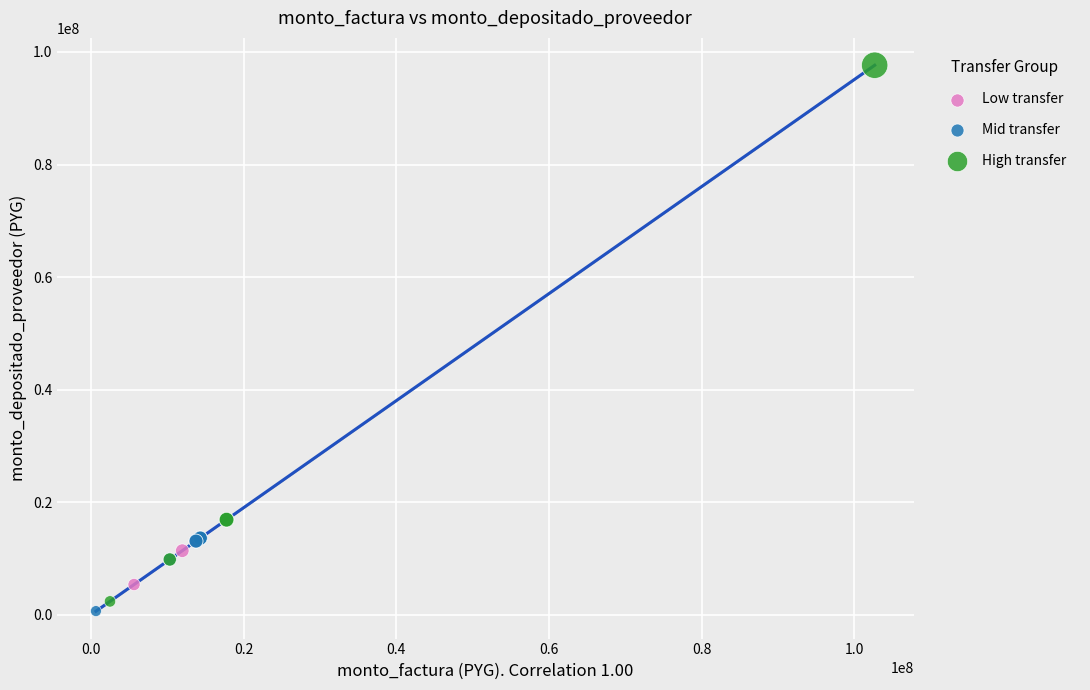

Which series contains the highest Y value?

High transfer